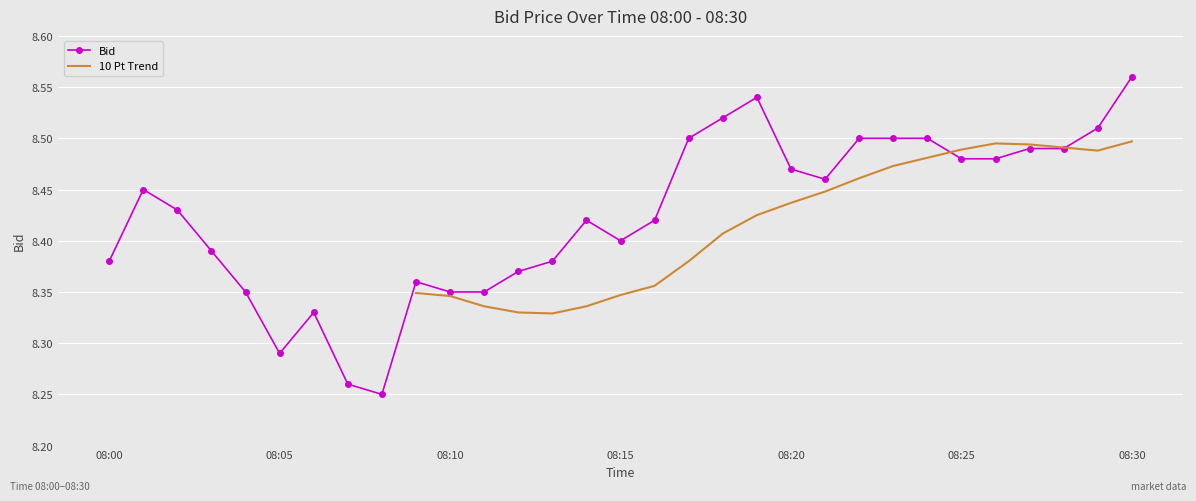

True or false: Bid has a value of 2.5 at 08:20.

False